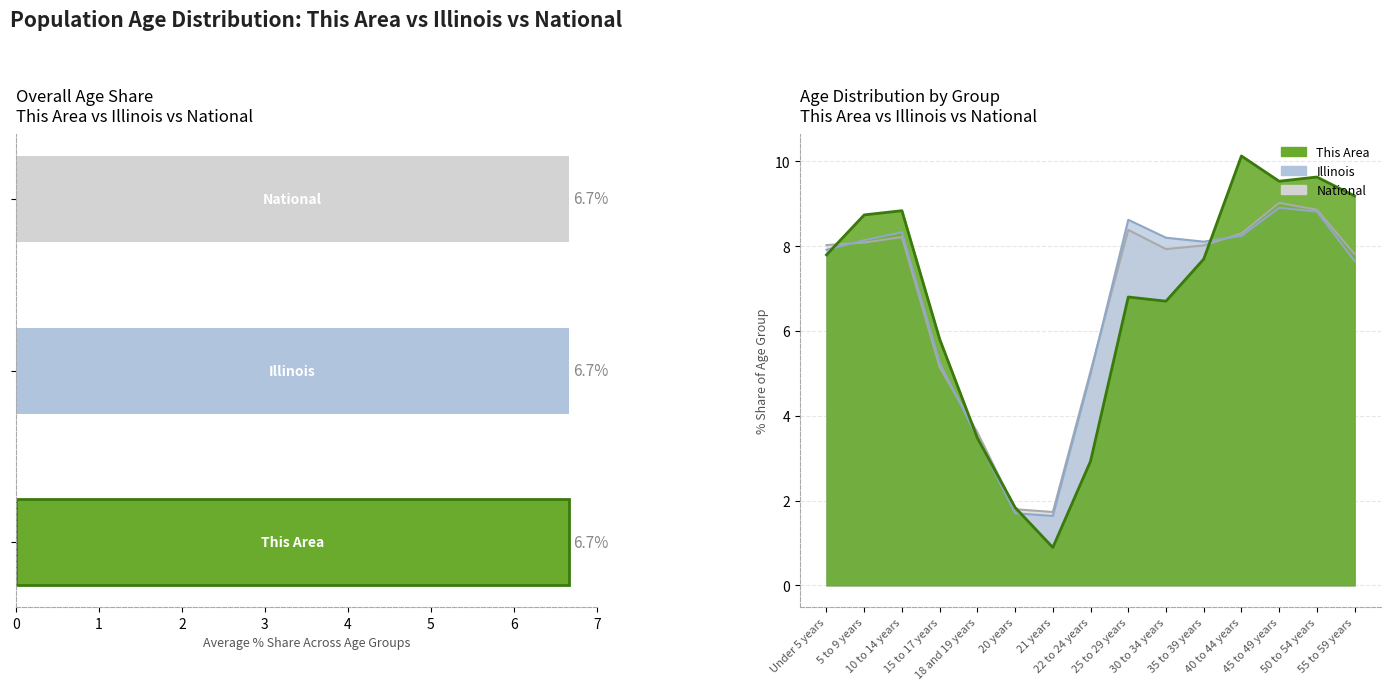

Which series changed the most between 15 to 17 years and 55 to 59 years?

This Area